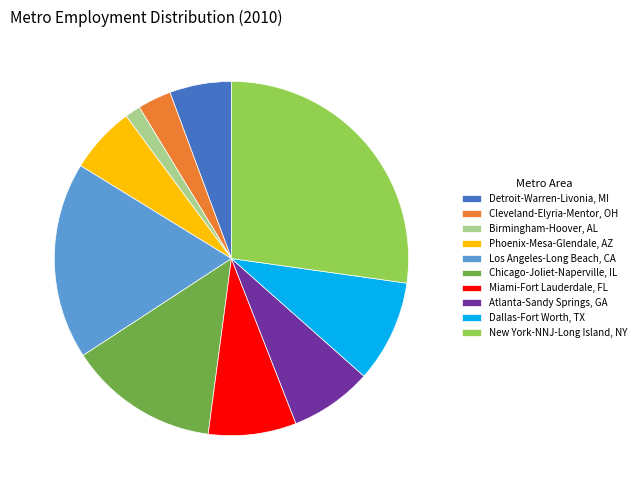

Which category has the biggest portion of the pie?

New York-NNJ-Long Island, NY